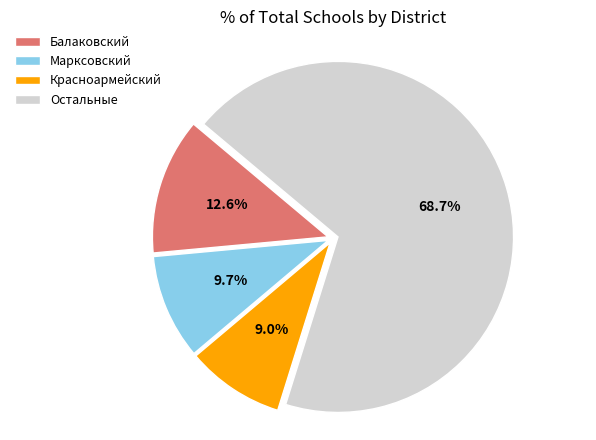

Is it true that Марксовский is 10% of the pie?

True